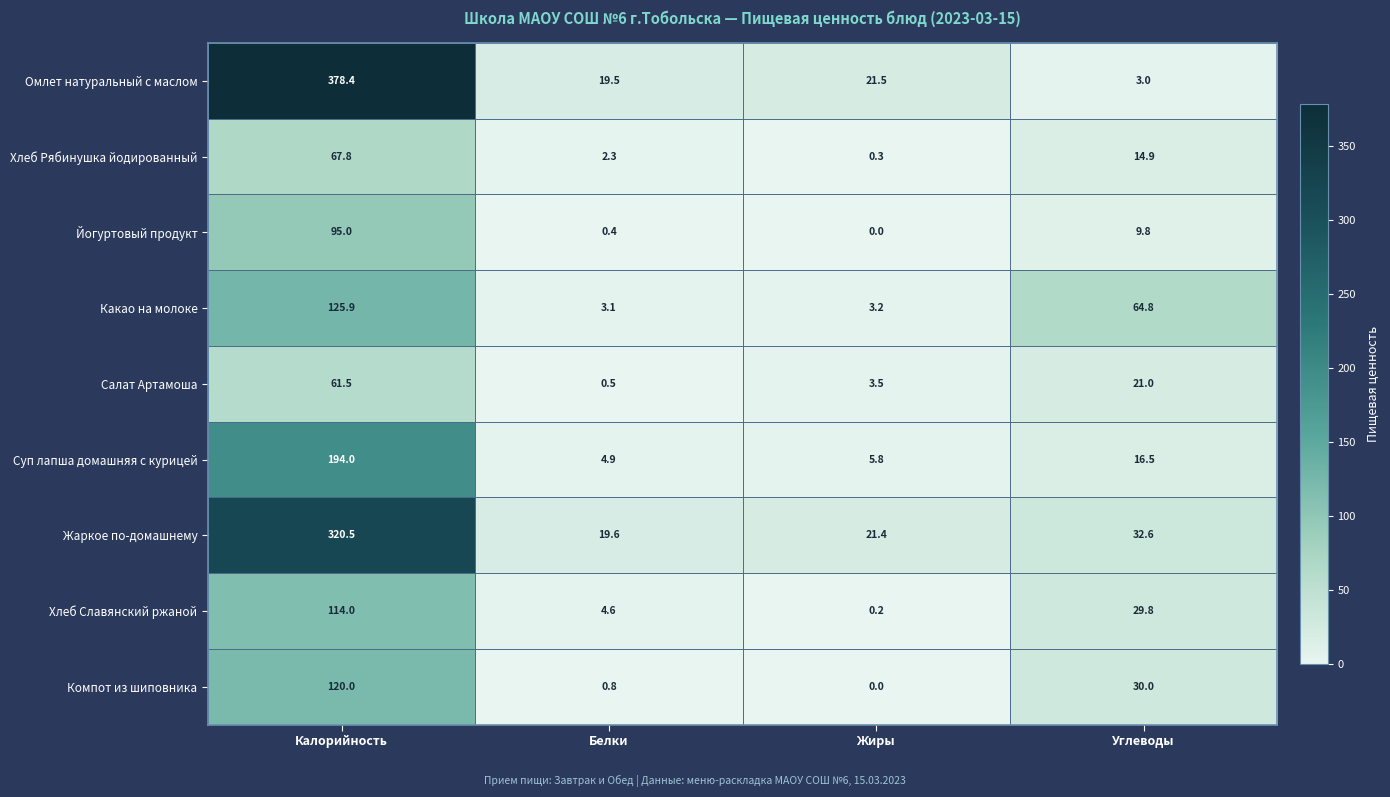

What is the spread (max minus min) of values at Углеводы?

61.8